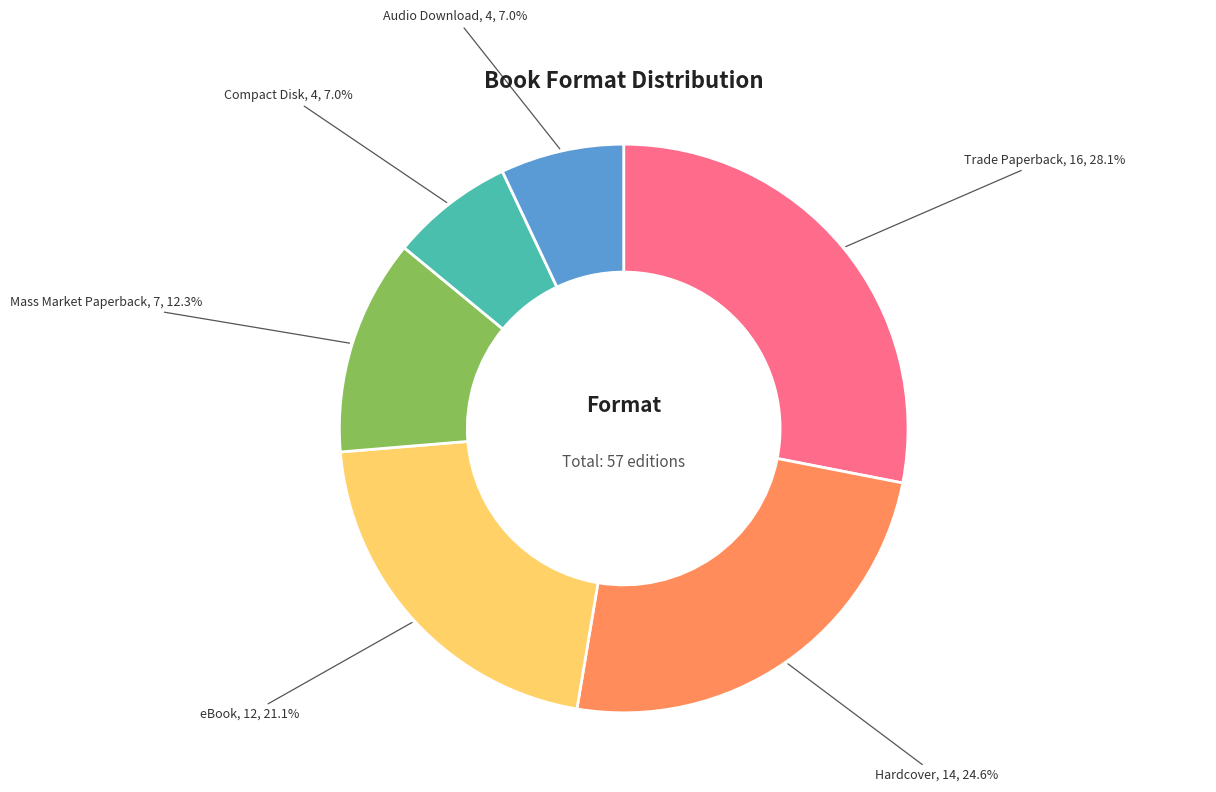

Does any single category account for the majority?

No